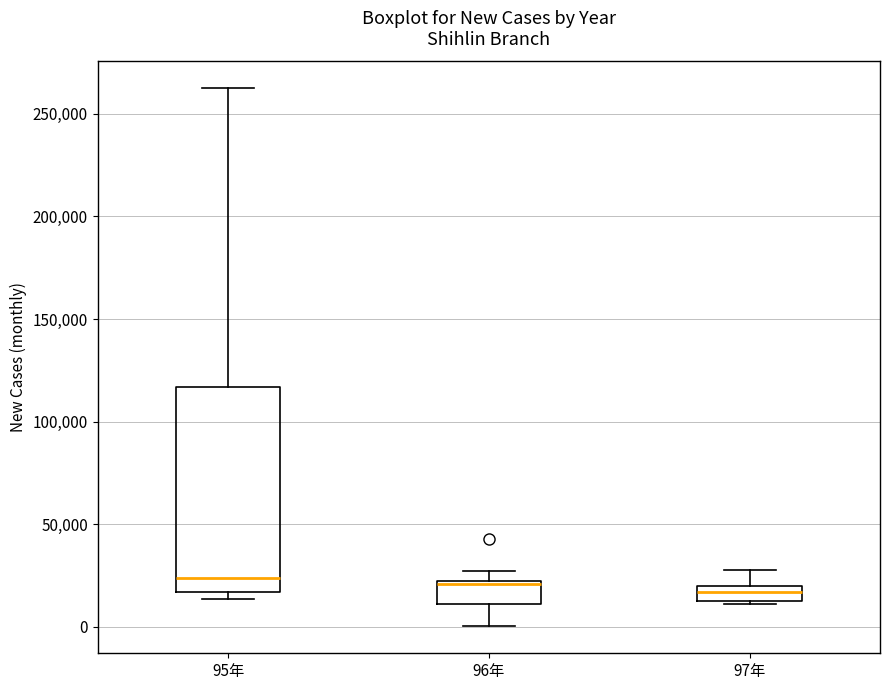

Where does the median line of the box for 95年 sit on the y-axis? The values are not printed on the chart, so give them approximately, as read against the axis.

25000